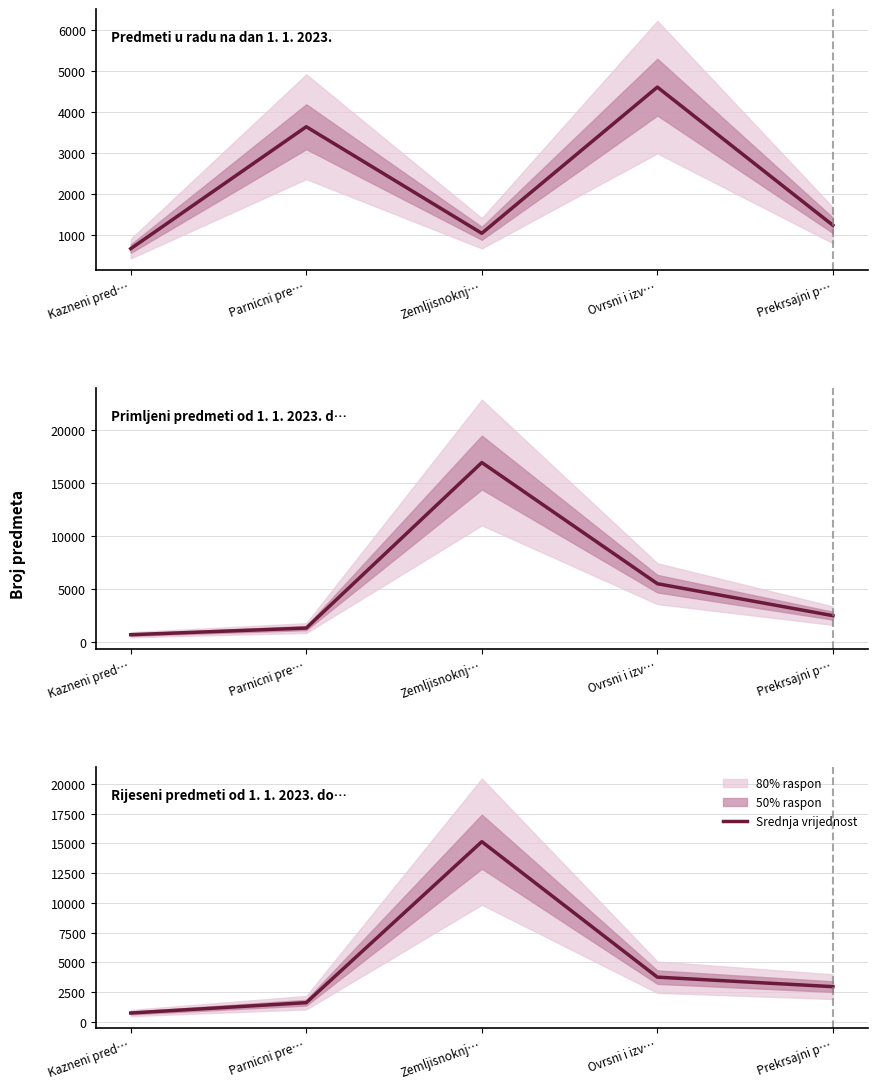

At which category does Rijeseni predmeti od 1. 1. 2023. do 30. 6. 2023. reach its first local peak?

Zemljisnoknj…